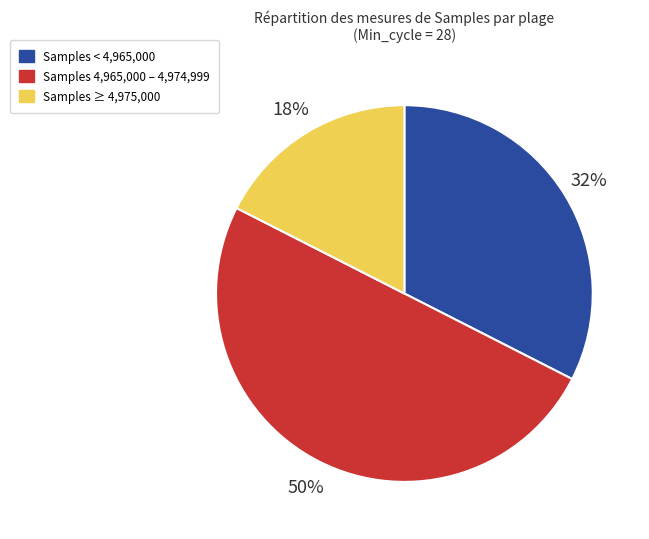

What is the majority slice?

Samples 4,965,000 – 4,974,999